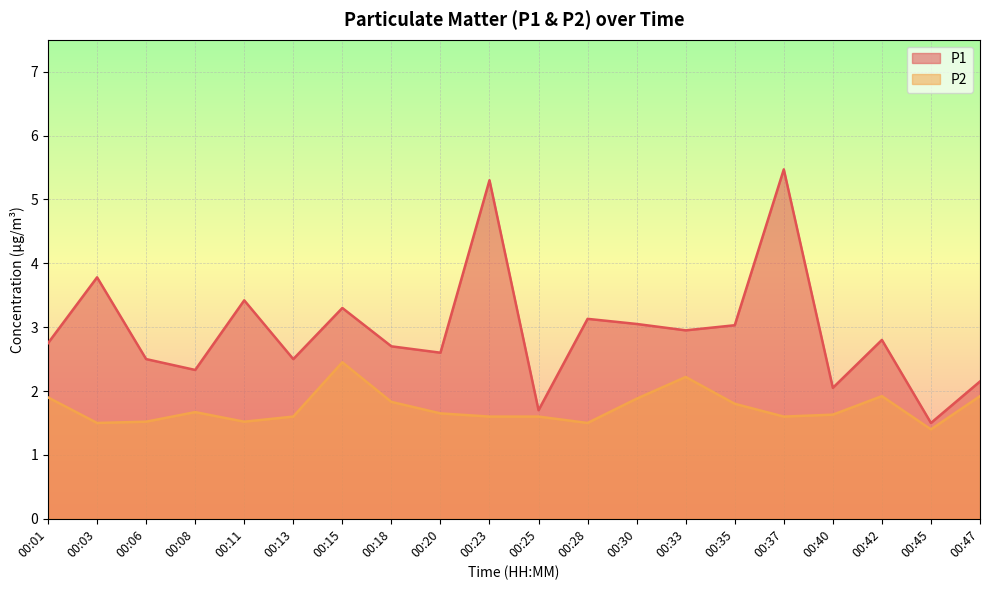

True or false: P2 has a value of 2.5 at 00:42.

False